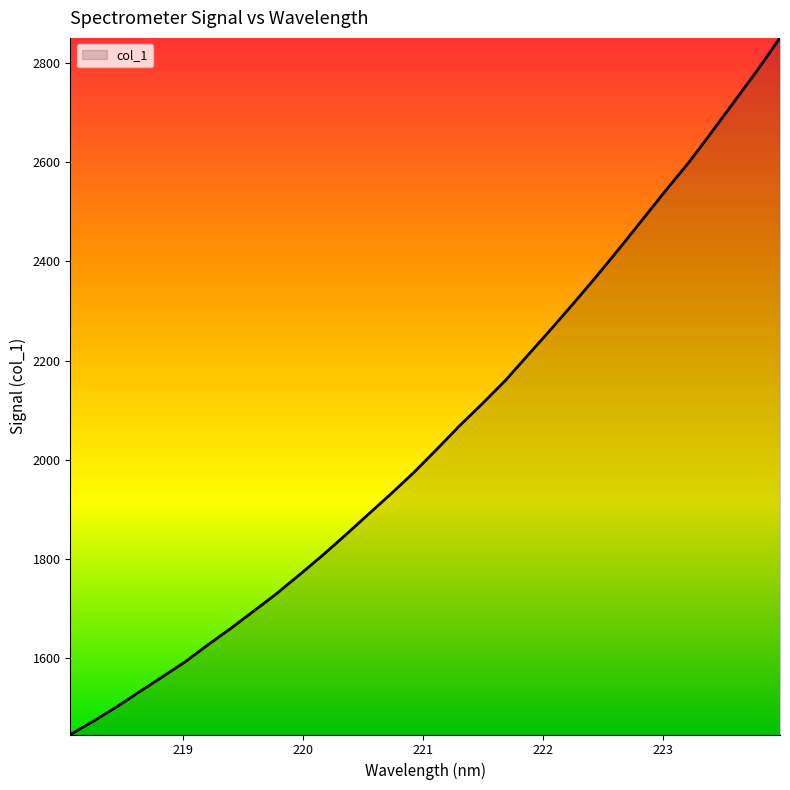

What is the minimum value shown in the chart?

1446.1